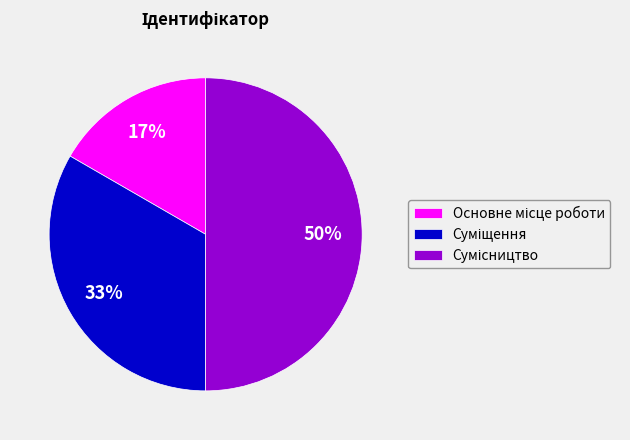

To the nearest percent, what is the difference between the largest and smallest slice percentages?

33%